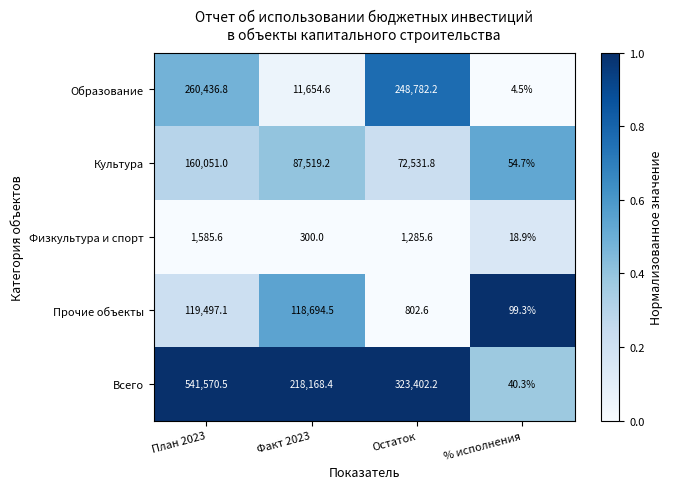

What is the average value of the Образование series?

130219.5